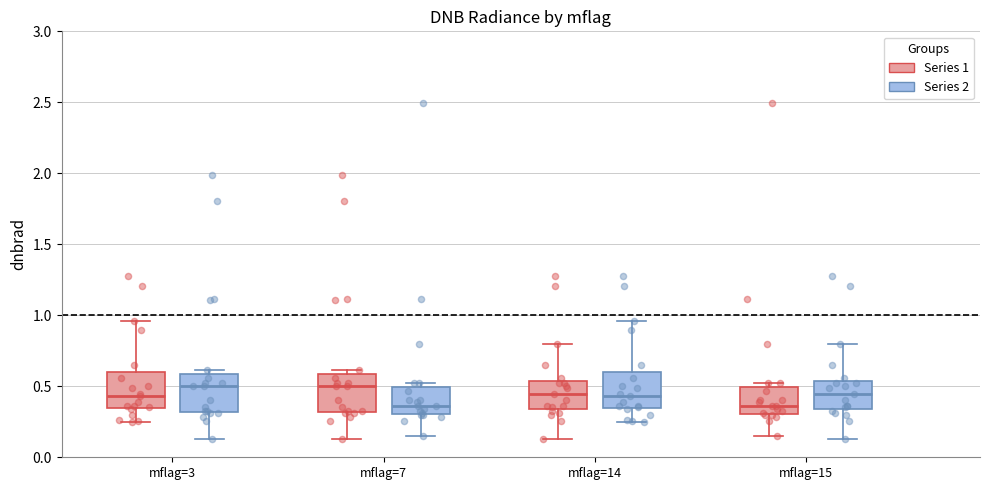

Reading left to right, read every box against the y-axis: the position of its median line, the range the box covers, and the ends of its whiskers. The values are not printed on the chart, so give them approximately, as read against the axis.

mflag=3 (Series 1): median 0.45, box 0.35 to 0.60, whiskers 0.25 to 0.95
mflag=3 (Series 2): median 0.50, box 0.30 to 0.60, whiskers 0.15 to 0.60 (just above the box's upper edge)
mflag=7 (Series 1): median 0.50, box 0.30 to 0.60, whiskers 0.15 to 0.60 (just above the box's upper edge)
mflag=7 (Series 2): median 0.35, box 0.30 to 0.50, whiskers 0.15 to 0.50 (just above the box's upper edge)
mflag=14 (Series 1): median 0.45, box 0.35 to 0.55, whiskers 0.15 to 0.80
mflag=14 (Series 2): median 0.45, box 0.35 to 0.60, whiskers 0.25 to 0.95
mflag=15 (Series 1): median 0.35, box 0.30 to 0.50, whiskers 0.15 to 0.50 (just above the box's upper edge)
mflag=15 (Series 2): median 0.45, box 0.35 to 0.55, whiskers 0.15 to 0.80